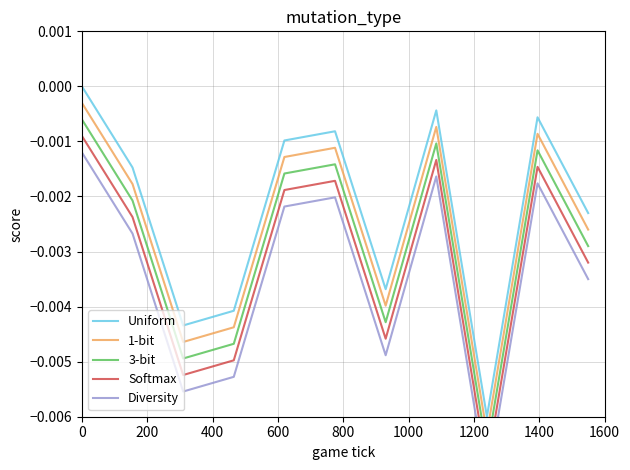

The Diversity series shows -0.0 at 800. True or false?

False